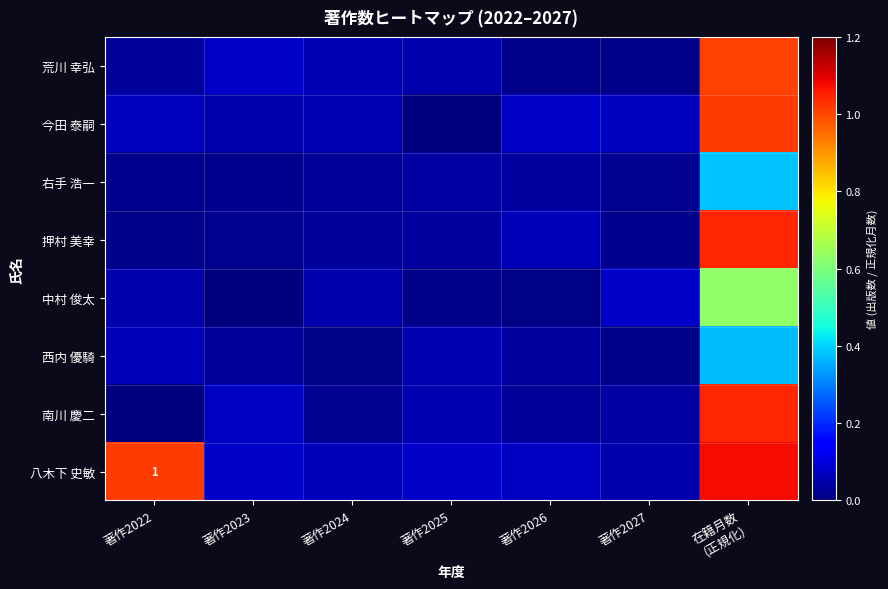

What is the sum of the 押村 美幸 values at 著作2026 and 著作2023?

0.1